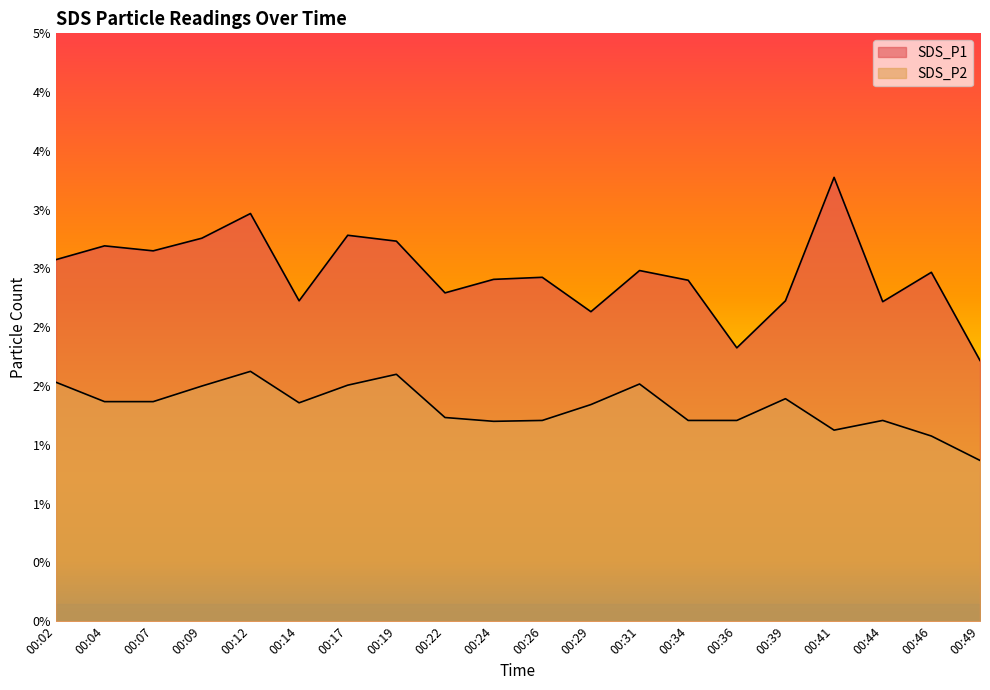

At which label does SDS_P1 first exceed 11?

00:02